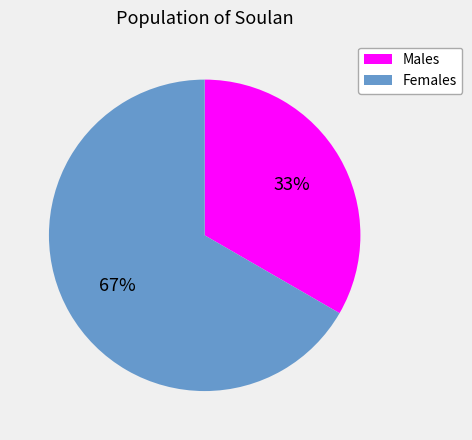

Is there a majority slice in this chart?

Yes